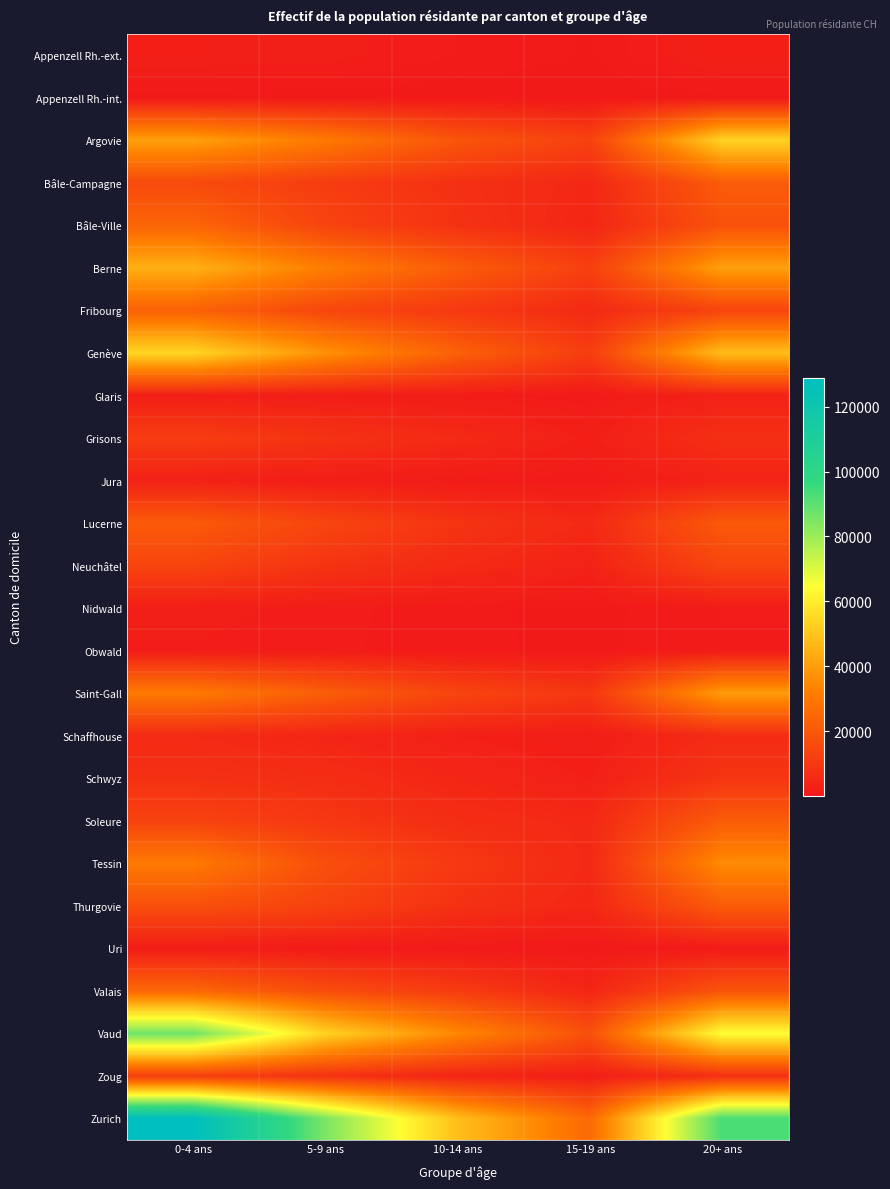

Reading left to right, what are all the values shown in this chart?

Appenzell Rh.-ext.: 0-4 ans=2212	5-9 ans=1912	10-14 ans=1154	15-19 ans=600	20+ ans=2522
Appenzell Rh.-int.: 0-4 ans=436	5-9 ans=350	10-14 ans=242	15-19 ans=157	20+ ans=457
Argovie: 0-4 ans=40632	5-9 ans=30783	10-14 ans=19223	15-19 ans=13072	20+ ans=53531
Bâle-Campagne: 0-4 ans=15791	5-9 ans=11369	10-14 ans=7632	15-19 ans=4996	20+ ans=21246
Bâle-Ville: 0-4 ans=24074	5-9 ans=13665	10-14 ans=8185	15-19 ans=4389	20+ ans=18085
Berne: 0-4 ans=44699	5-9 ans=31941	10-14 ans=21474	15-19 ans=12449	20+ ans=40685
Fribourg: 0-4 ans=22880	5-9 ans=14703	10-14 ans=10379	15-19 ans=5667	20+ ans=14048
Genève: 0-4 ans=53986	5-9 ans=37049	10-14 ans=22911	15-19 ans=11714	20+ ans=47910
Glaris: 0-4 ans=2294	5-9 ans=1827	10-14 ans=1244	15-19 ans=710	20+ ans=3097
Grisons: 0-4 ans=11537	5-9 ans=8372	10-14 ans=5707	15-19 ans=2374	20+ ans=7286
Jura: 0-4 ans=2937	5-9 ans=1847	10-14 ans=1083	15-19 ans=771	20+ ans=3487
Lucerne: 0-4 ans=20959	5-9 ans=14252	10-14 ans=8776	15-19 ans=5400	20+ ans=20498
Neuchâtel: 0-4 ans=13954	5-9 ans=8515	10-14 ans=5802	15-19 ans=3239	20+ ans=14346
Nidwald: 0-4 ans=1971	5-9 ans=1369	10-14 ans=806	15-19 ans=449	20+ ans=1192
Obwald: 0-4 ans=1564	5-9 ans=1318	10-14 ans=785	15-19 ans=517	20+ ans=1108
Saint-Gall: 0-4 ans=30719	5-9 ans=21965	10-14 ans=14181	15-19 ans=9681	20+ ans=39686
Schaffhouse: 0-4 ans=5657	5-9 ans=4180	10-14 ans=2633	15-19 ans=1675	20+ ans=6184
Schwyz: 0-4 ans=7769	5-9 ans=6750	10-14 ans=4386	15-19 ans=2554	20+ ans=9085
Soleure: 0-4 ans=13479	5-9 ans=9785	10-14 ans=6728	15-19 ans=5198	20+ ans=21375
Tessin: 0-4 ans=30764	5-9 ans=17306	10-14 ans=10262	15-19 ans=5376	20+ ans=35454
Thurgovie: 0-4 ans=17471	5-9 ans=13298	10-14 ans=7913	15-19 ans=4737	20+ ans=21299
Uri: 0-4 ans=1449	5-9 ans=946	10-14 ans=543	15-19 ans=263	20+ ans=878
Valais: 0-4 ans=24910	5-9 ans=16646	10-14 ans=11146	15-19 ans=4526	20+ ans=19075
Vaud: 0-4 ans=87162	5-9 ans=53369	10-14 ans=34455	15-19 ans=17834	20+ ans=64524
Zoug: 0-4 ans=11860	5-9 ans=7939	10-14 ans=3992	15-19 ans=2094	20+ ans=7330
Zurich: 0-4 ans=128845	5-9 ans=85140	10-14 ans=48472	15-19 ans=25511	20+ ans=92980